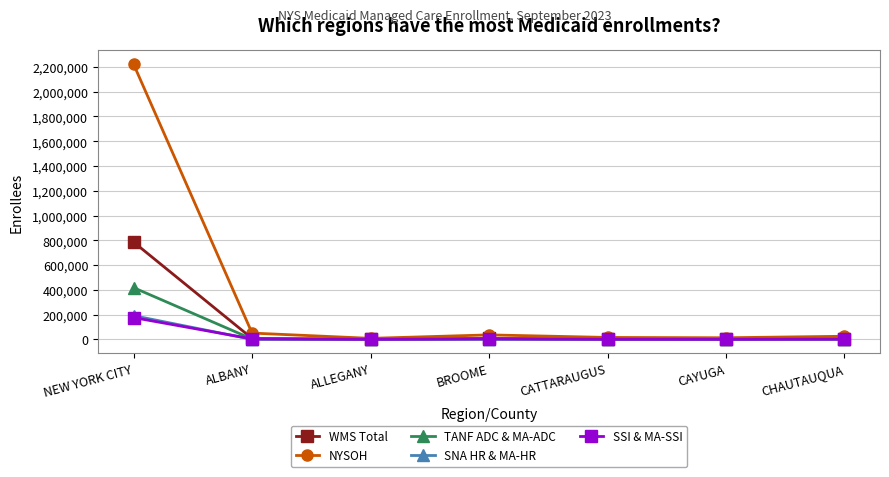

What is the total value across all series at CAYUGA?

17815